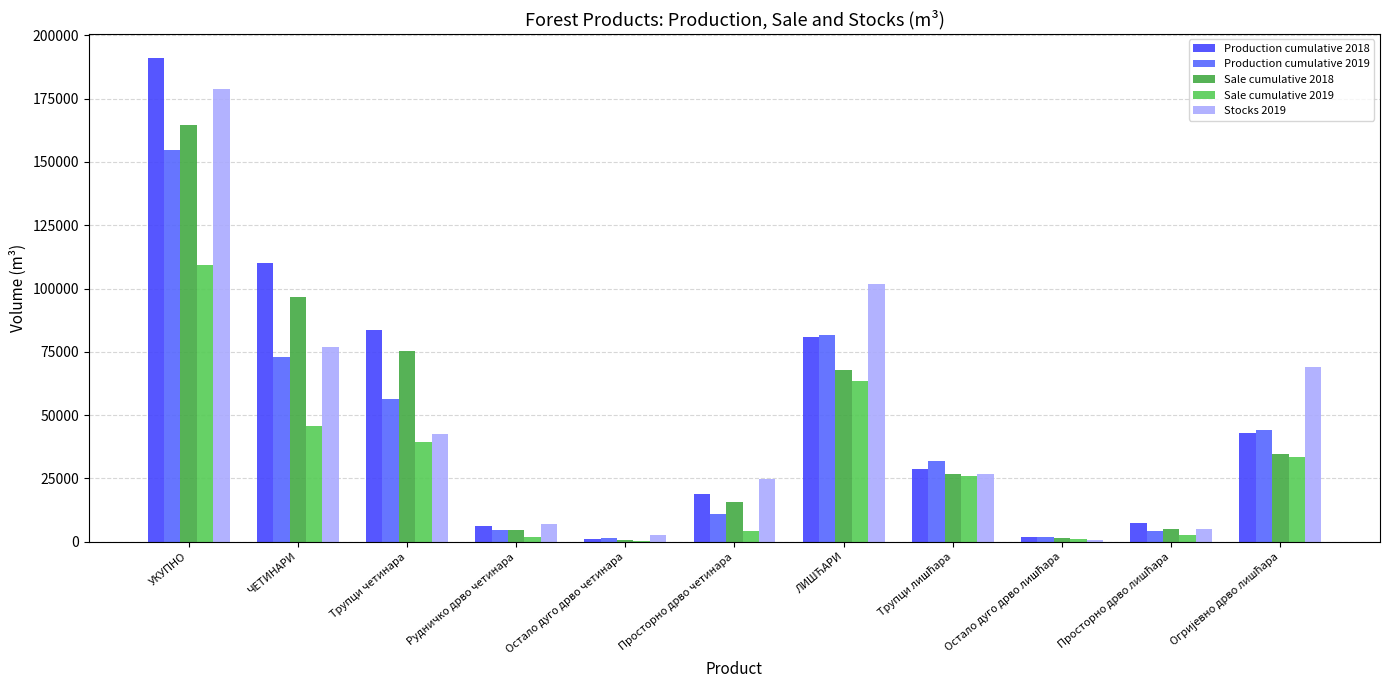

Which series changed the most between УКУПНО and Трупци лишћара?

Production cumulative 2018